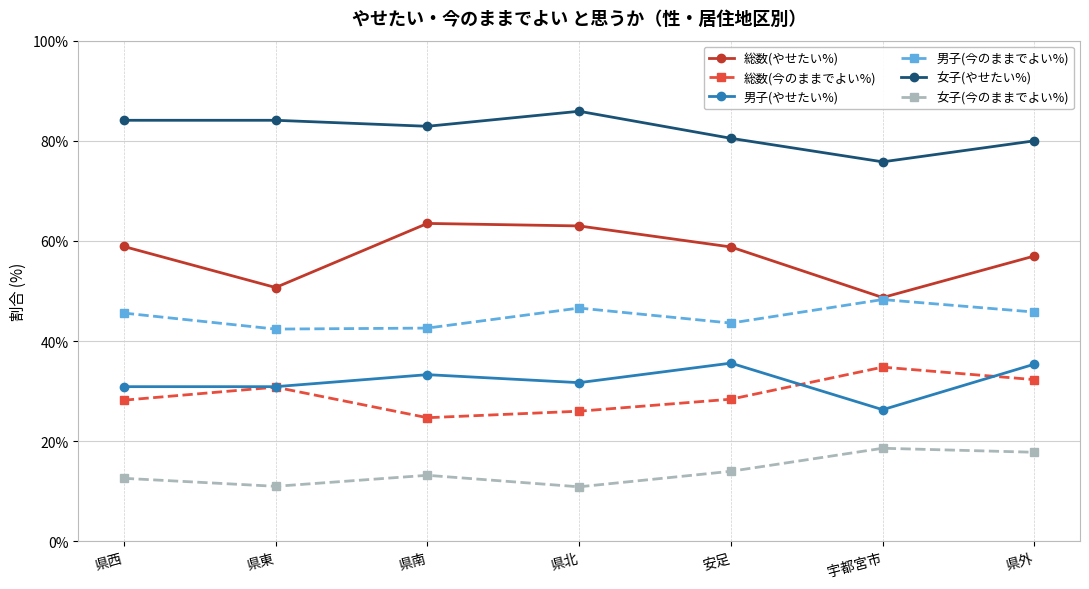

Which series has the largest total across all categories?

女子(やせたい%)